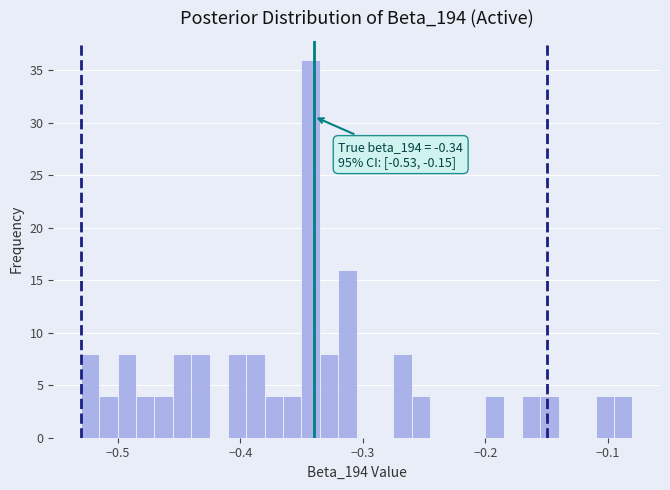

Read against the x-axis, roughly where is the centre of the tallest bar?

-0.34